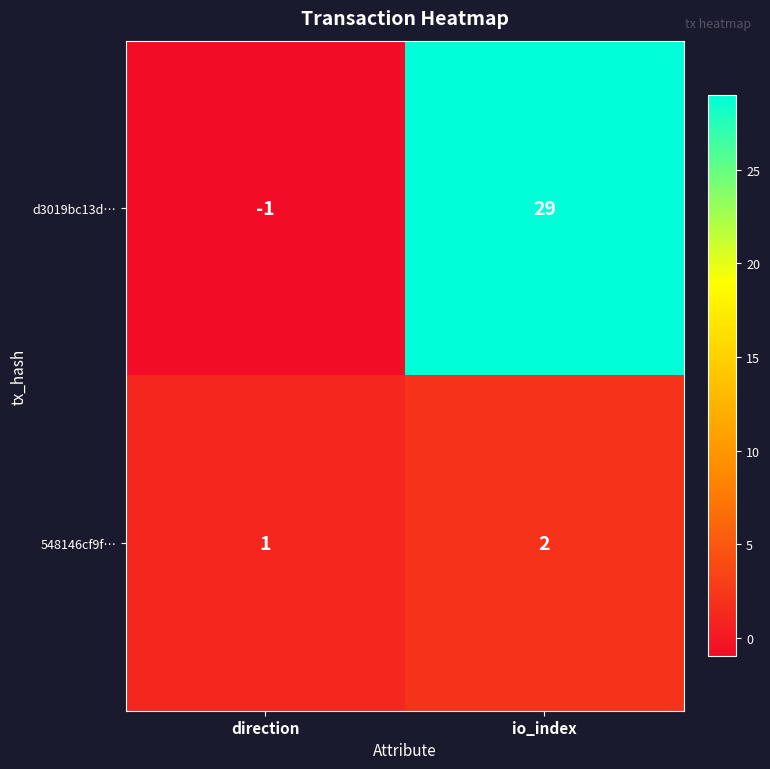

What is the sum of the 548146cf9f… values at direction and io_index?

3